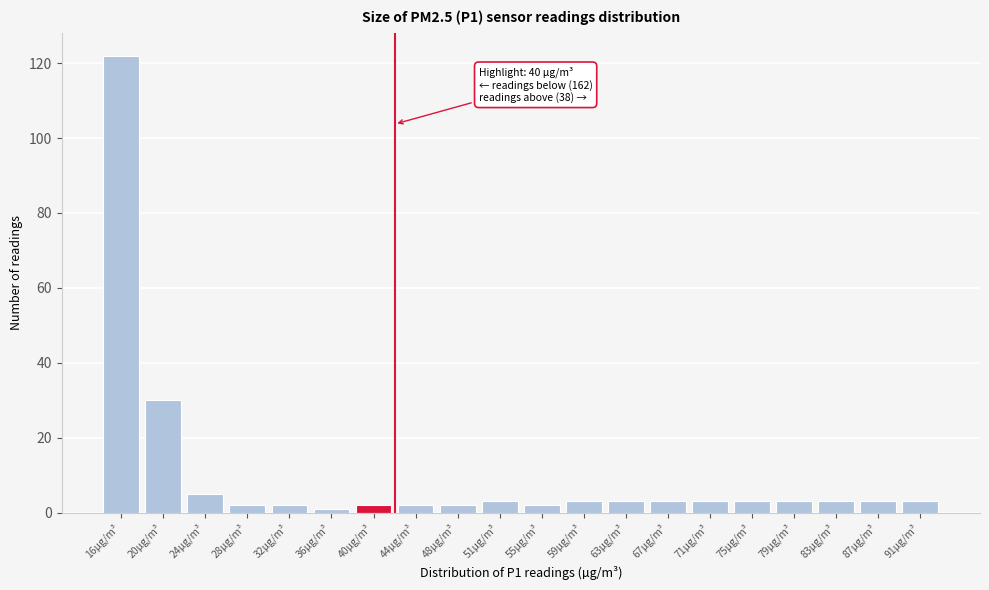

Reading right to left, extract all data points from this chart.

91µg/m³=3	87µg/m³=3	83µg/m³=3	79µg/m³=3	75µg/m³=3	71µg/m³=3	67µg/m³=3	63µg/m³=3	59µg/m³=3	55µg/m³=2	51µg/m³=3	48µg/m³=2	44µg/m³=2	40µg/m³=2	36µg/m³=1	32µg/m³=2	28µg/m³=2	24µg/m³=5	20µg/m³=30	16µg/m³=122